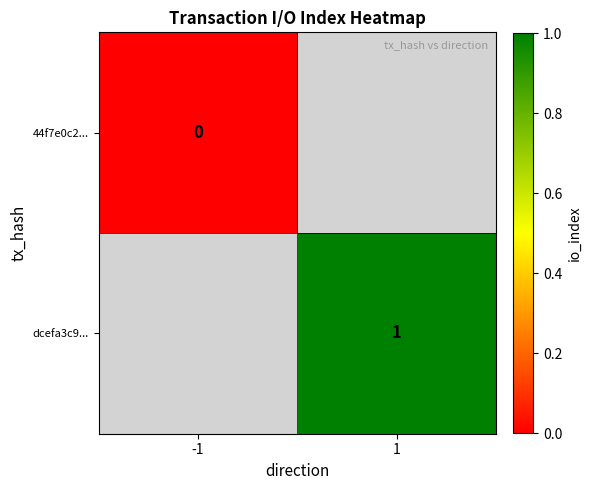

What is the greatest value displayed?

1.0